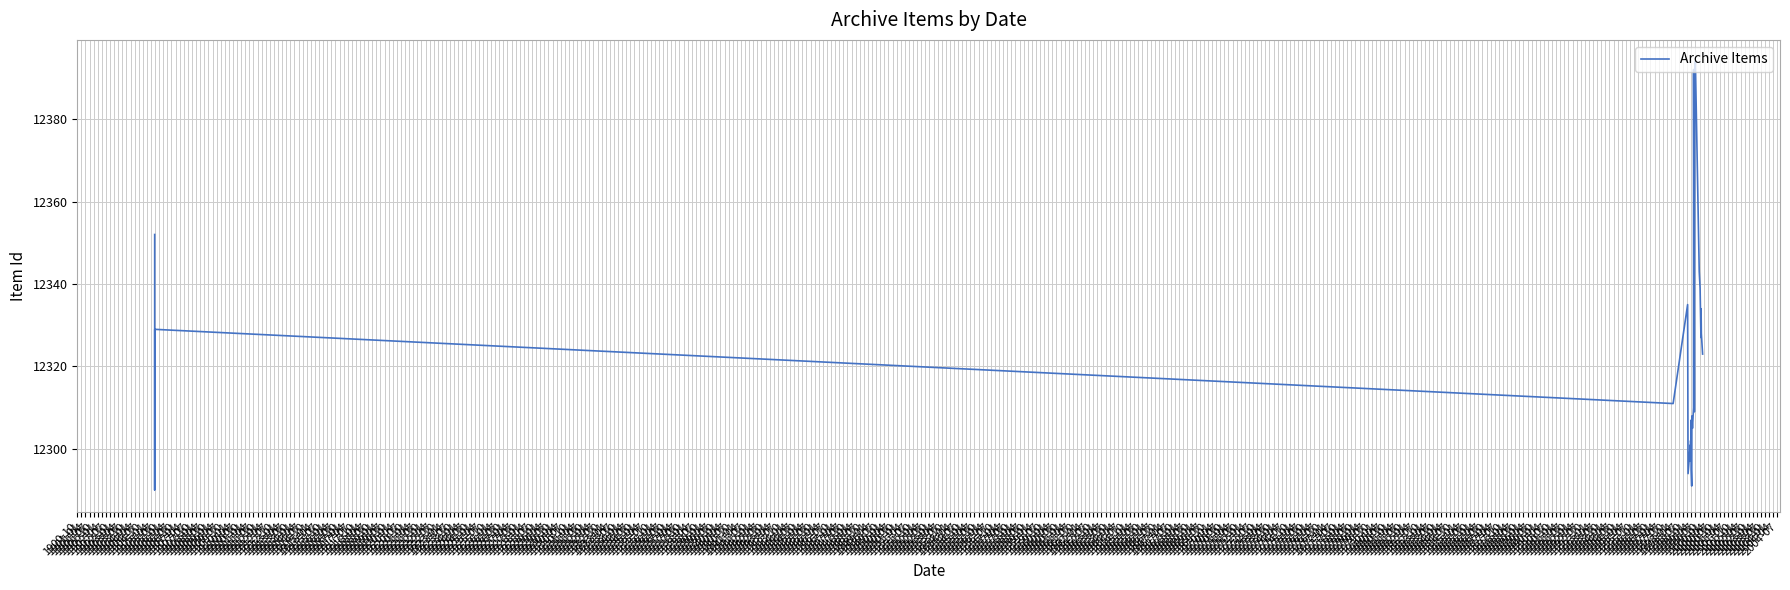

What is the ratio of the value at 1908-07 to the value at 1904-04?

1.0